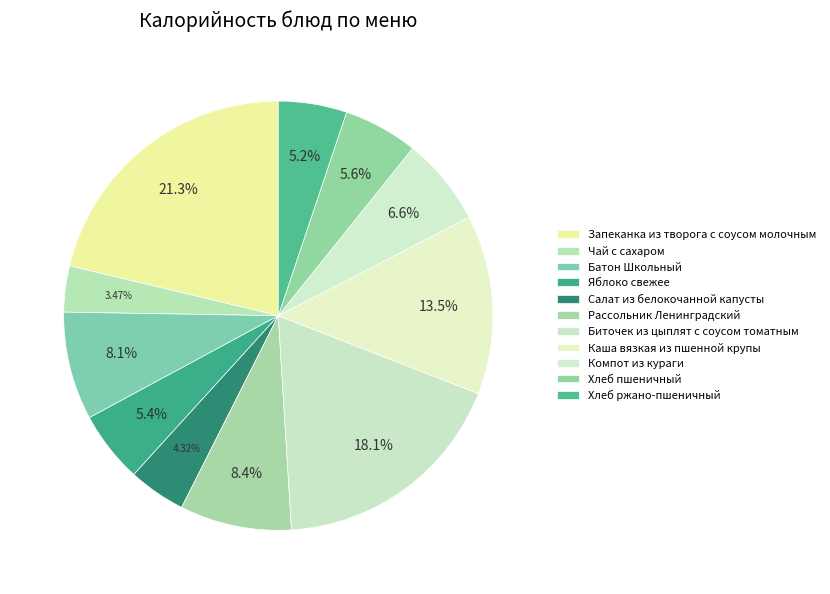

To the nearest percent, what is the average slice percentage?

9%